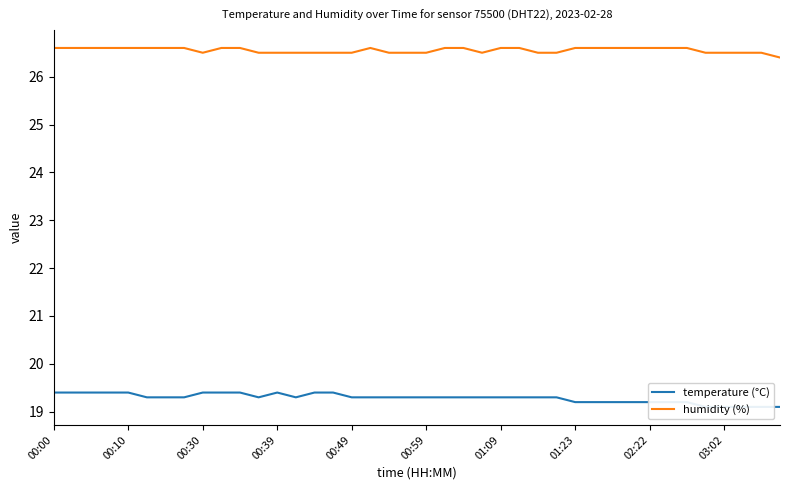

At which label does humidity (%) reach its peak?

00:00